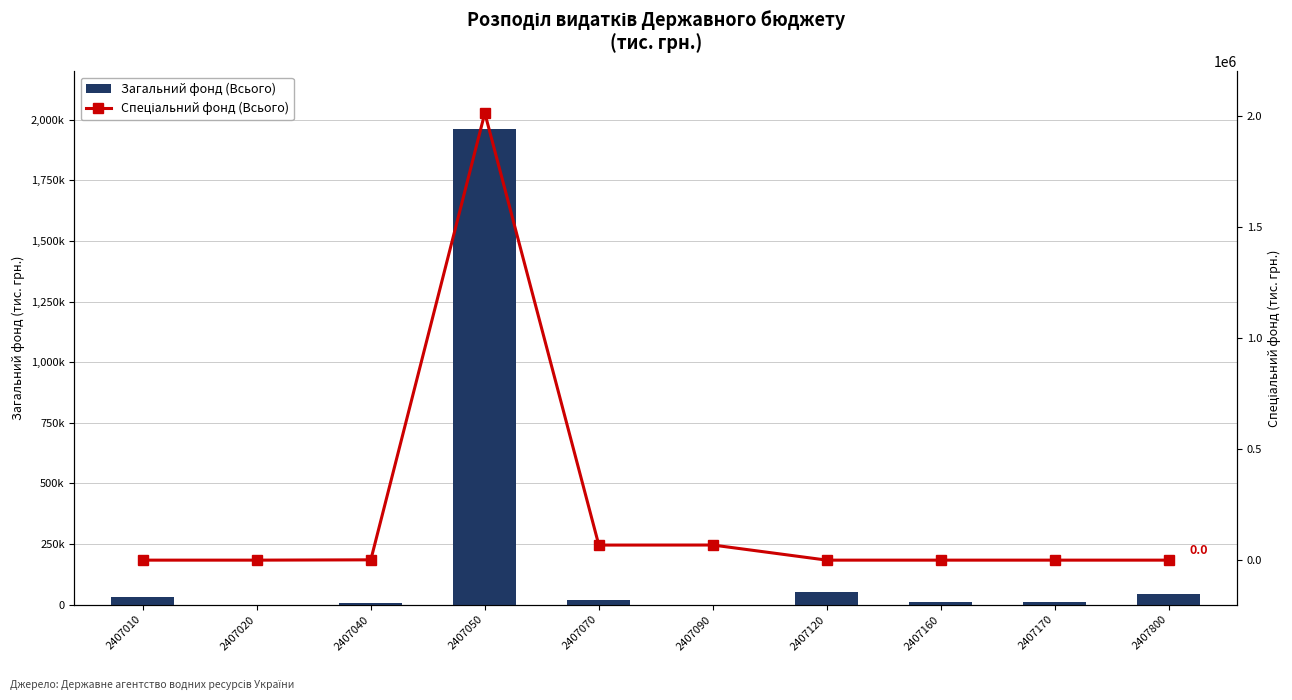

Which series has the largest total across all categories?

Спеціальний фонд (Всього)